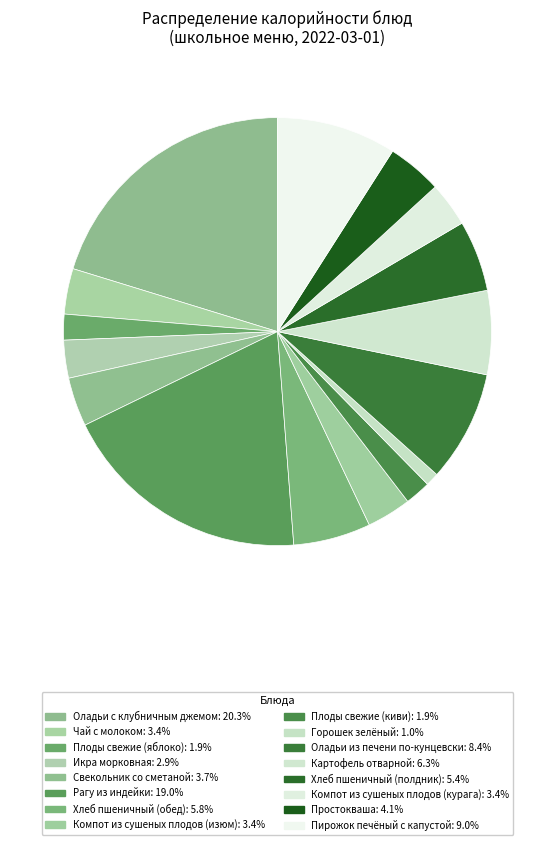

Count the number of slices in the pie.

16